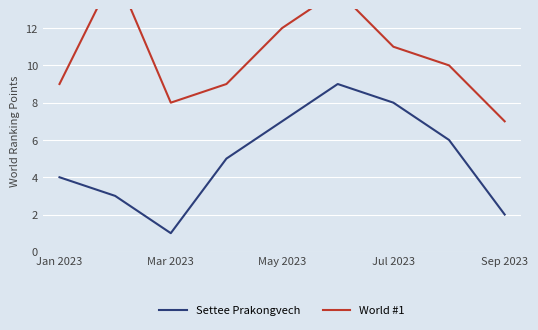

The Settee Prakongvech series shows 7 at May 2023. True or false?

True